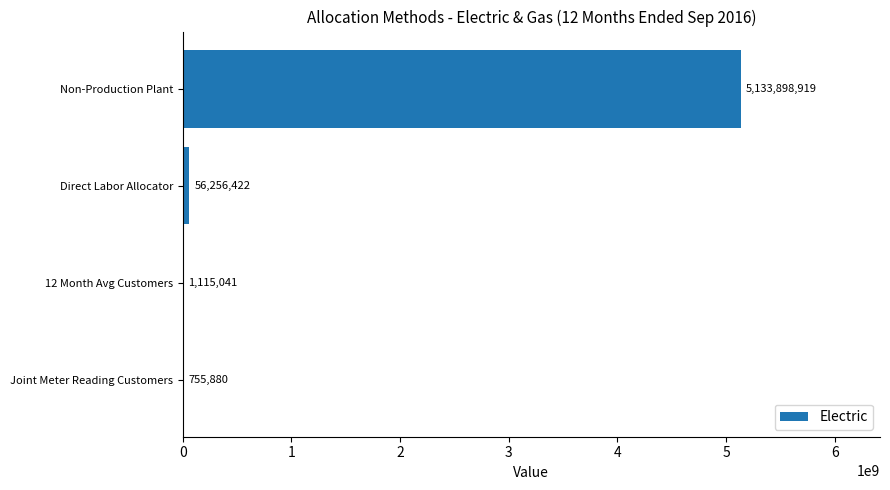

True or false: the data shows 5133898919.0 at Non-Production Plant.

True